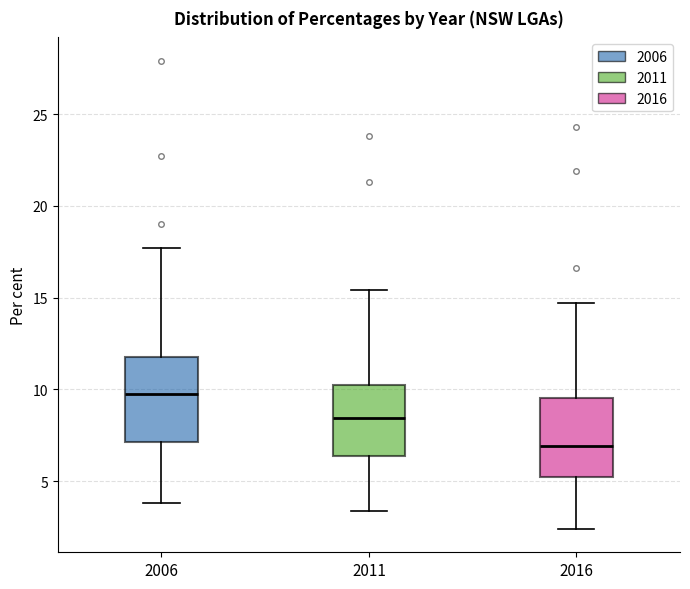

Reading left to right, transcribe this box plot: for each box, give where its median line is, the range the box spans, and where its two whiskers end, as read against the y-axis. The values are not printed on the chart, so give them approximately, as read against the axis.

2006: median 10.0, box 7.0 to 12.0, whiskers 4.0 to 17.5
2011: median 8.5, box 6.5 to 10.5, whiskers 3.5 to 15.5
2016: median 7.0, box 5.0 to 9.5, whiskers 2.5 to 14.5